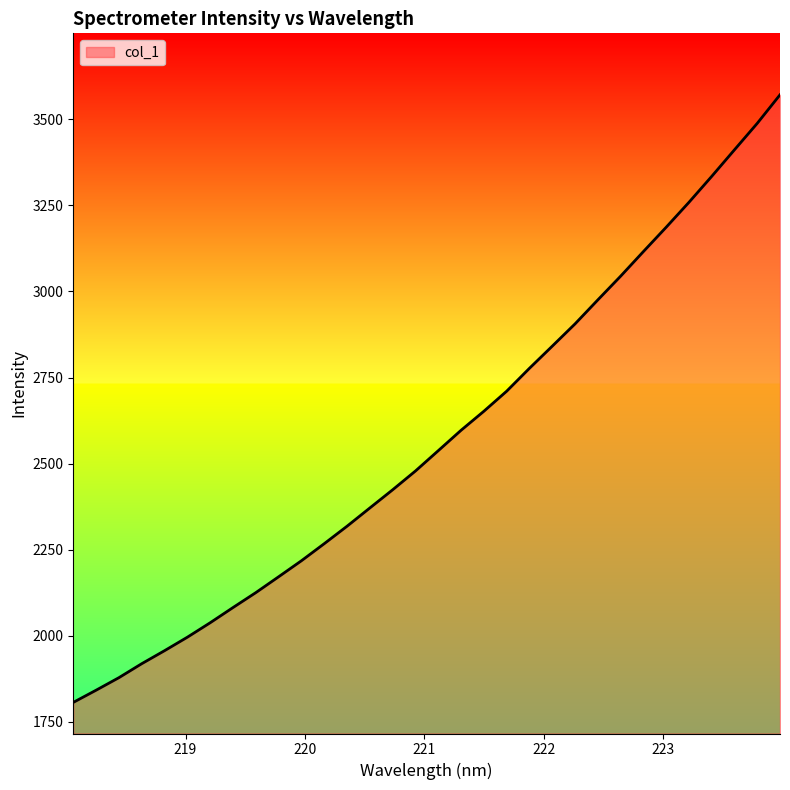

What is the minimum value shown in the chart?

1806.5